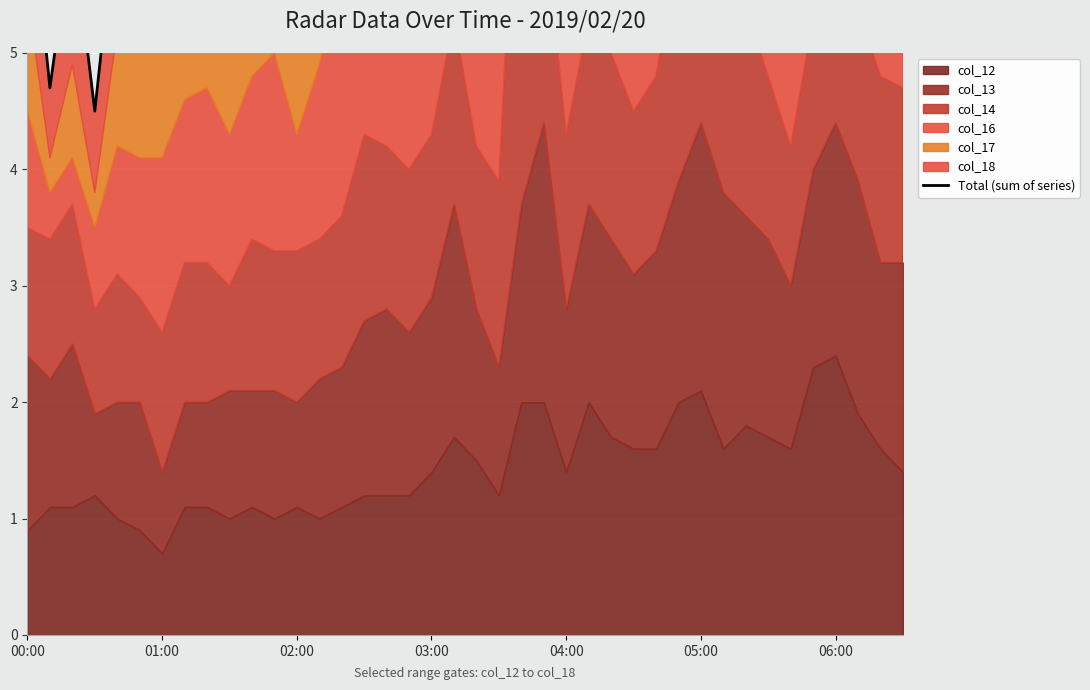

Rank the categories by value from highest to lowest.

22, 30, 19, 25, 36, 23, 31, 32, 18, 29, 37, 15, 39, 14, 16, 20, 38, 17, 21, 10, 13, 35, 24, 8, 11, 26, 27, 12, 28, 33, 7, 9, 34, 06:00, 05:00, 00:00, 04:00, 02:00, 01:00, 03:00